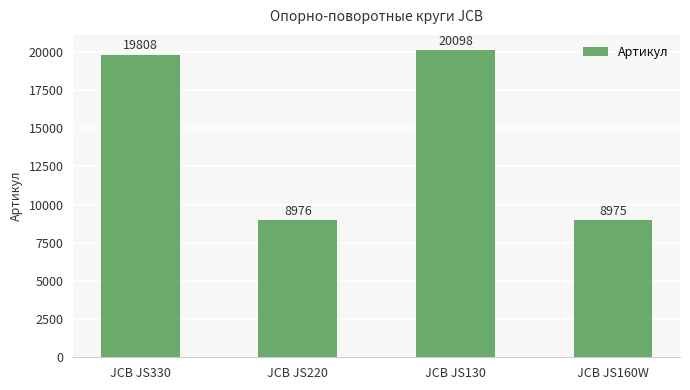

What is the change in value from JCB JS130 to JCB JS160W?

-11123